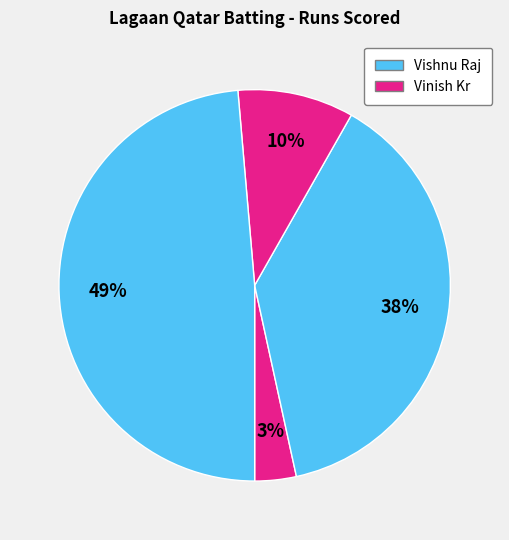

How many slices are in this pie chart?

4